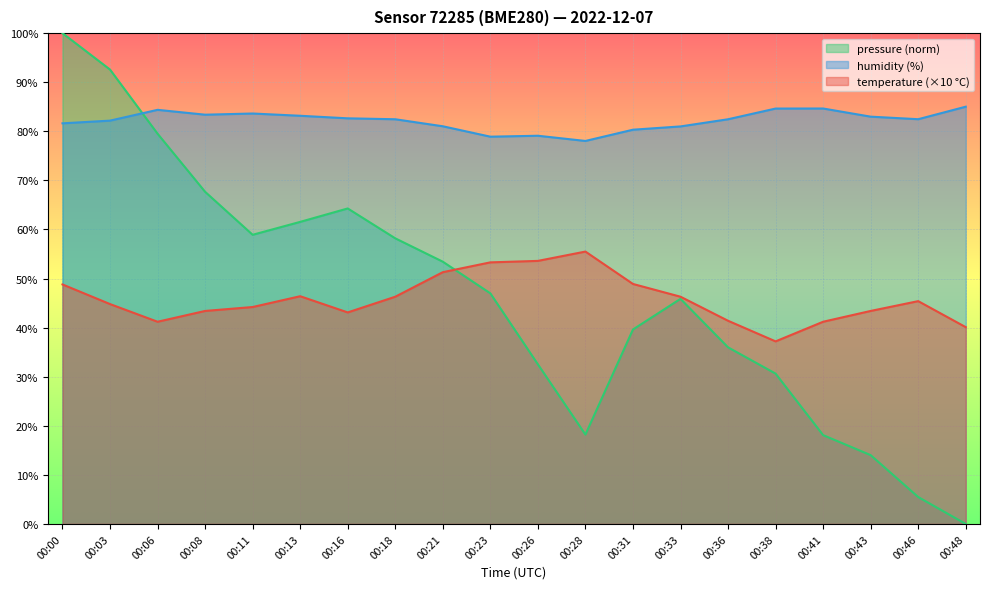

How many times do humidity and pressure_norm cross each other?

1